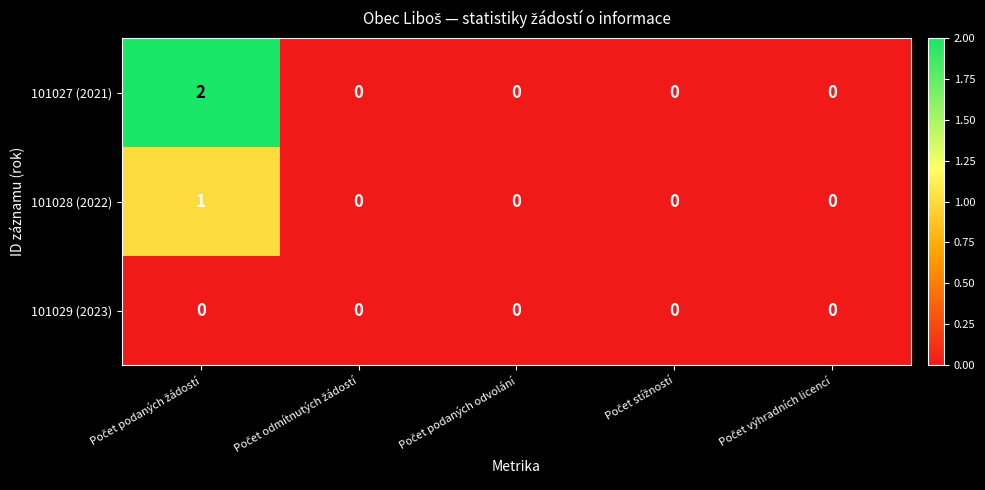

Which series has the largest range (max minus min)?

101027 (2021)